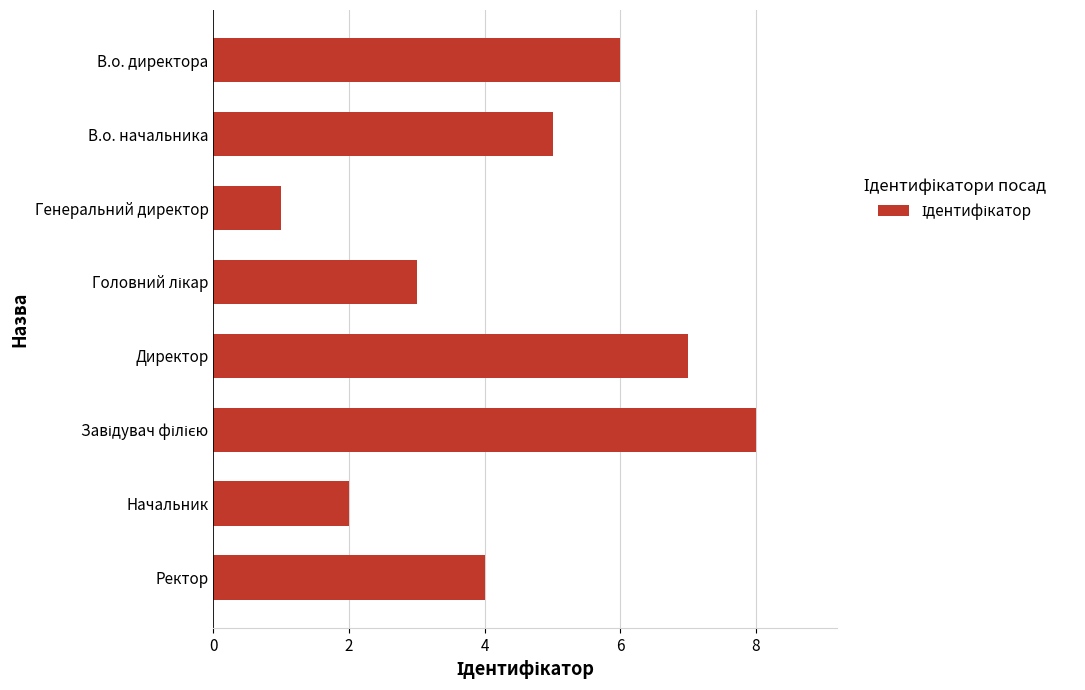

How many values are between 3 and 7?

5